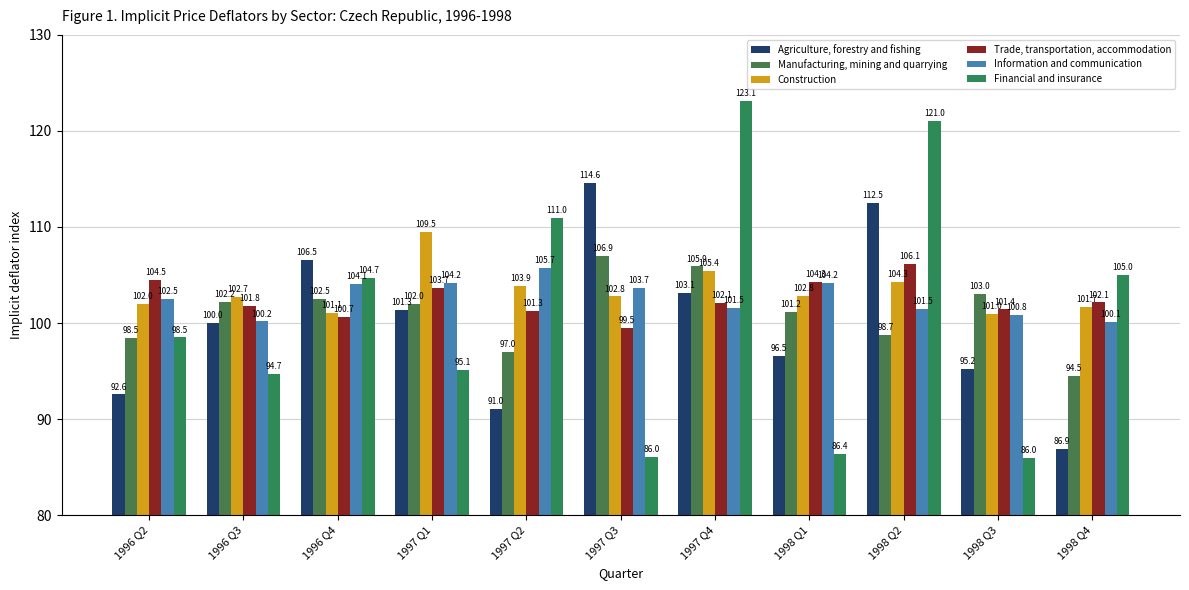

How many data points in Information and communication are less than 102?

5